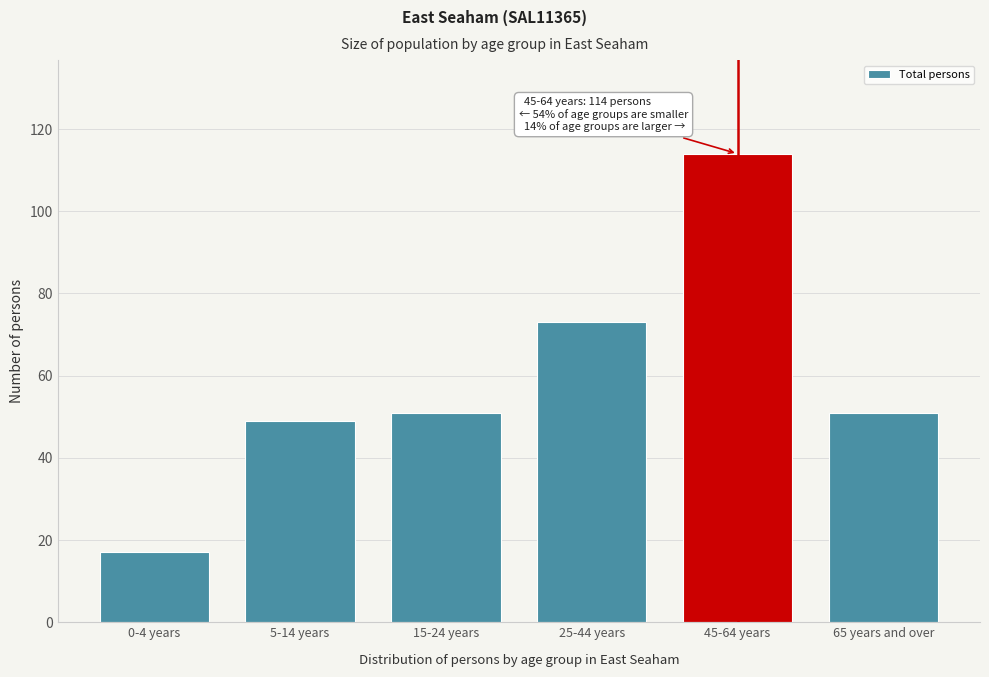

Reading left to right, what are all the values shown in this chart?

0-4 years=17	5-14 years=49	15-24 years=51	25-44 years=73	45-64 years=114	65 years and over=51